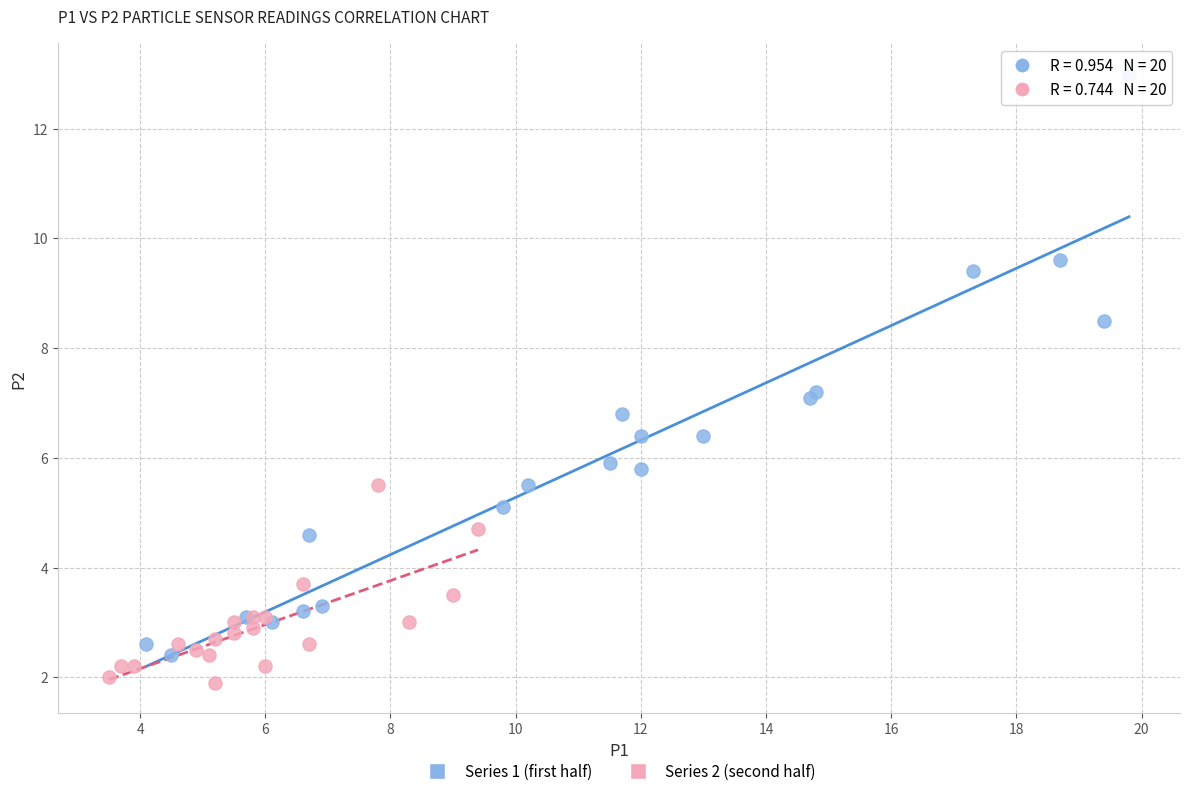

Which series contains the lowest Y value?

Series 2 (second half)